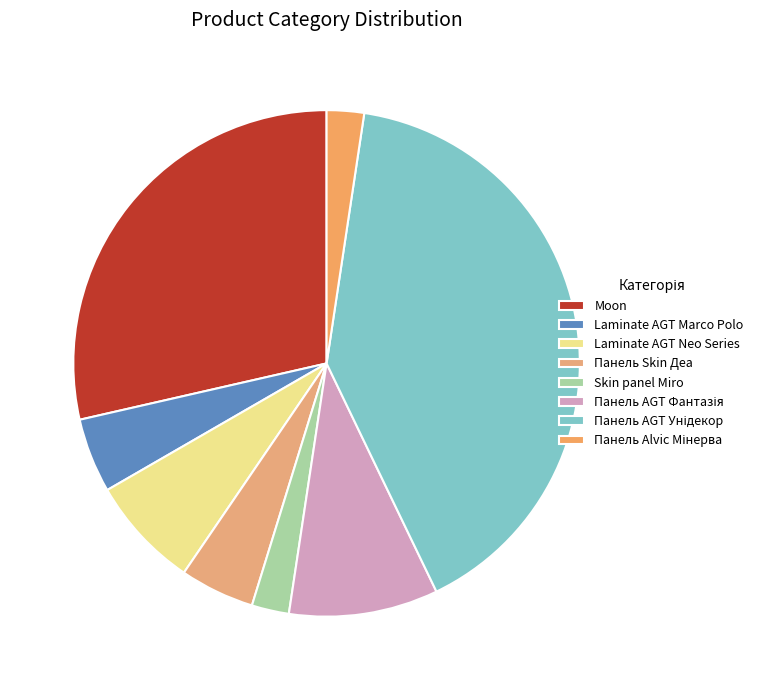

Count the number of slices in the pie.

8